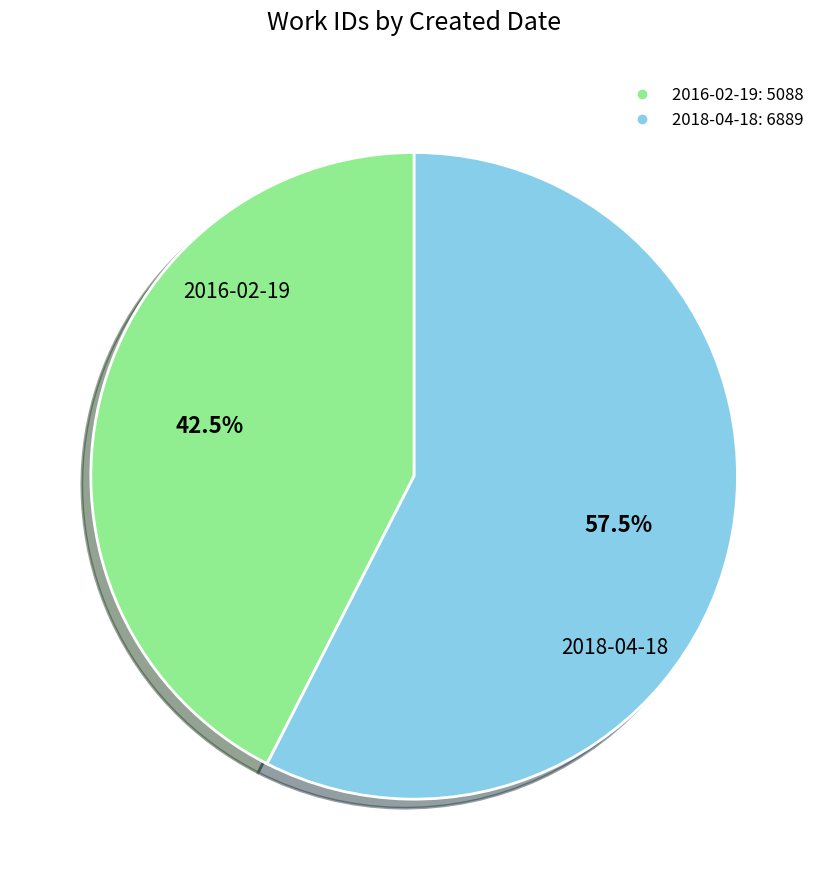

Which category has the biggest portion of the pie?

2018-04-18